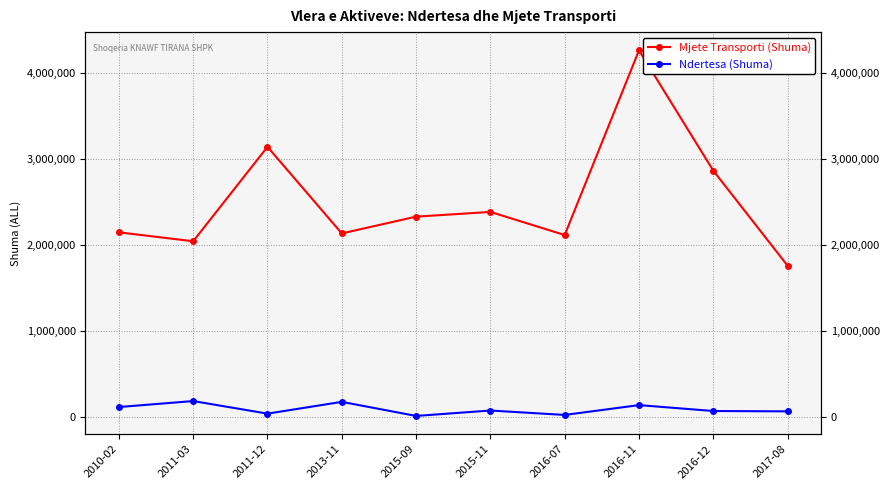

What is the highest value of the Ndertesa (Shuma) series?

189467